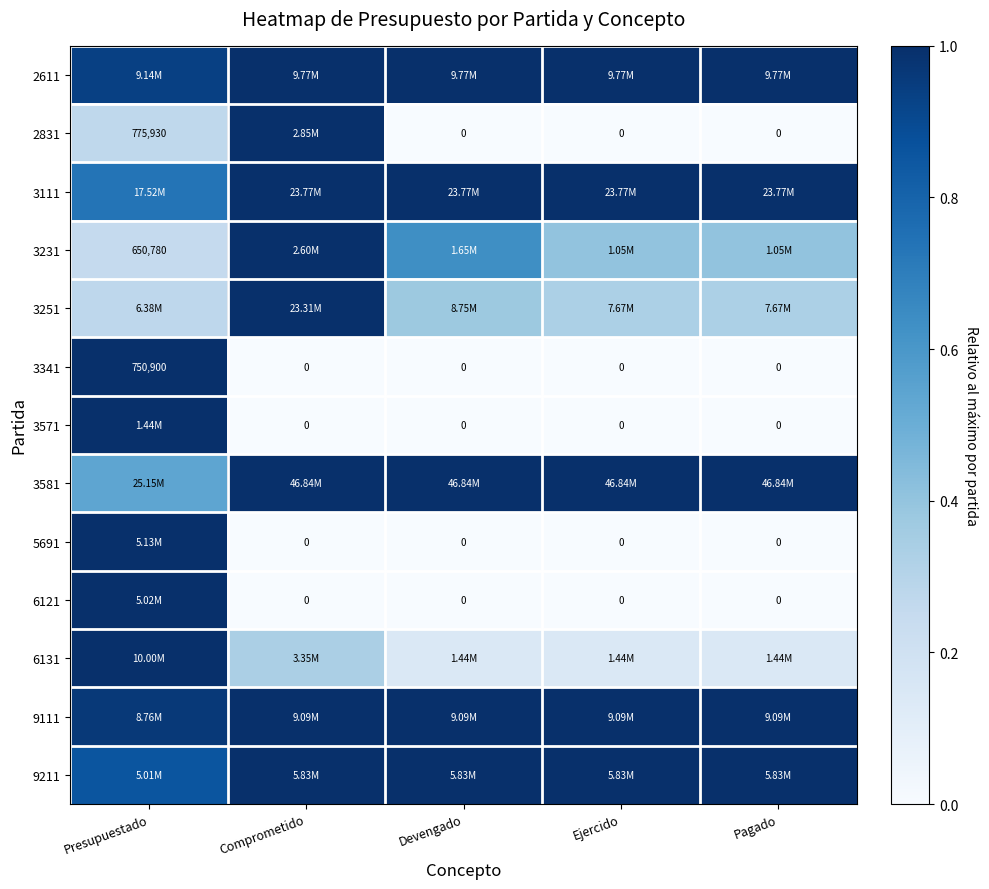

Is it true that 3251 equals 0.4 at Presupuestado?

False